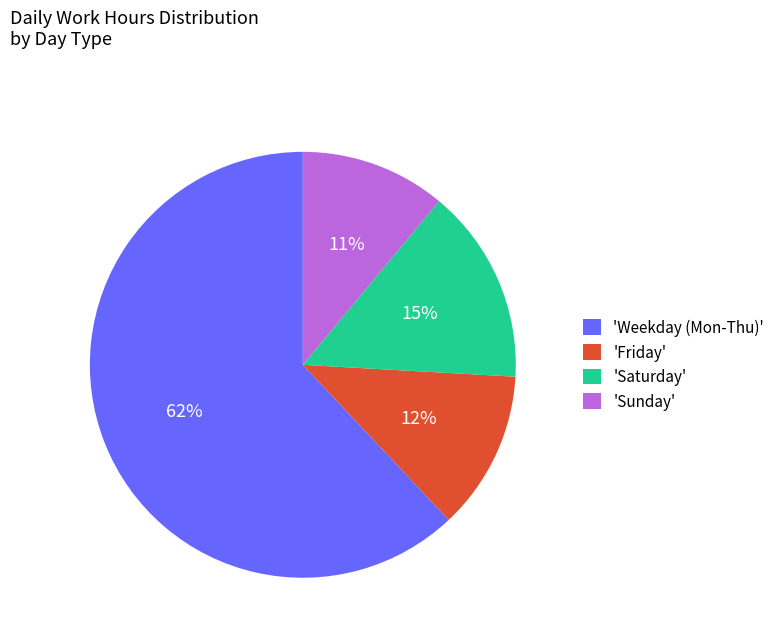

Is there a majority slice in this chart?

Yes